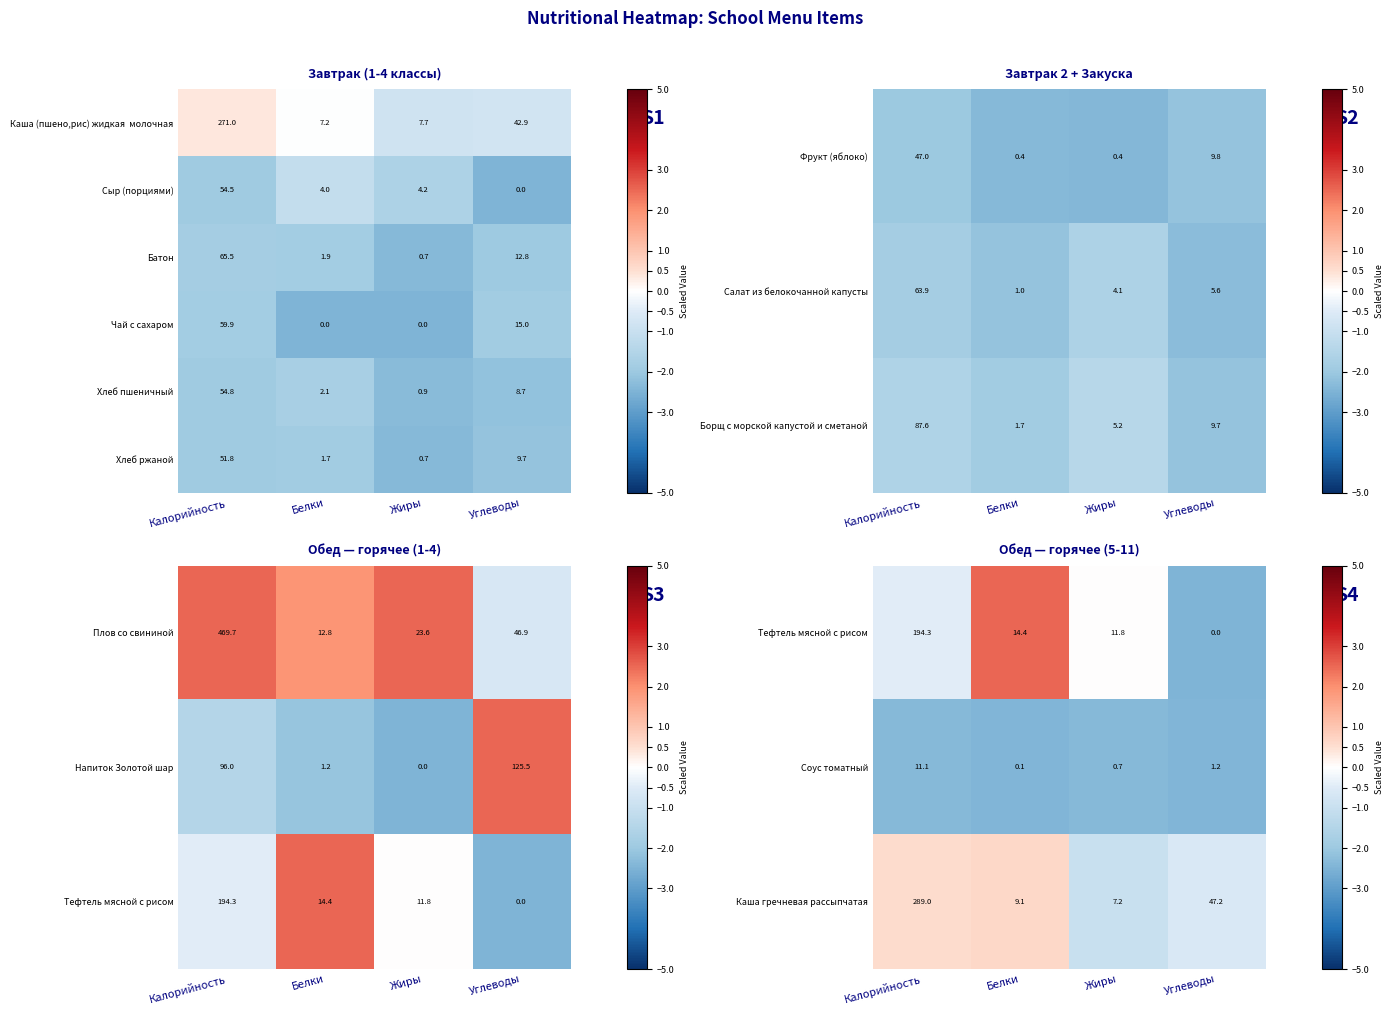

The Сыр (порциями) series shows 54.5 at Калорийность. True or false?

True